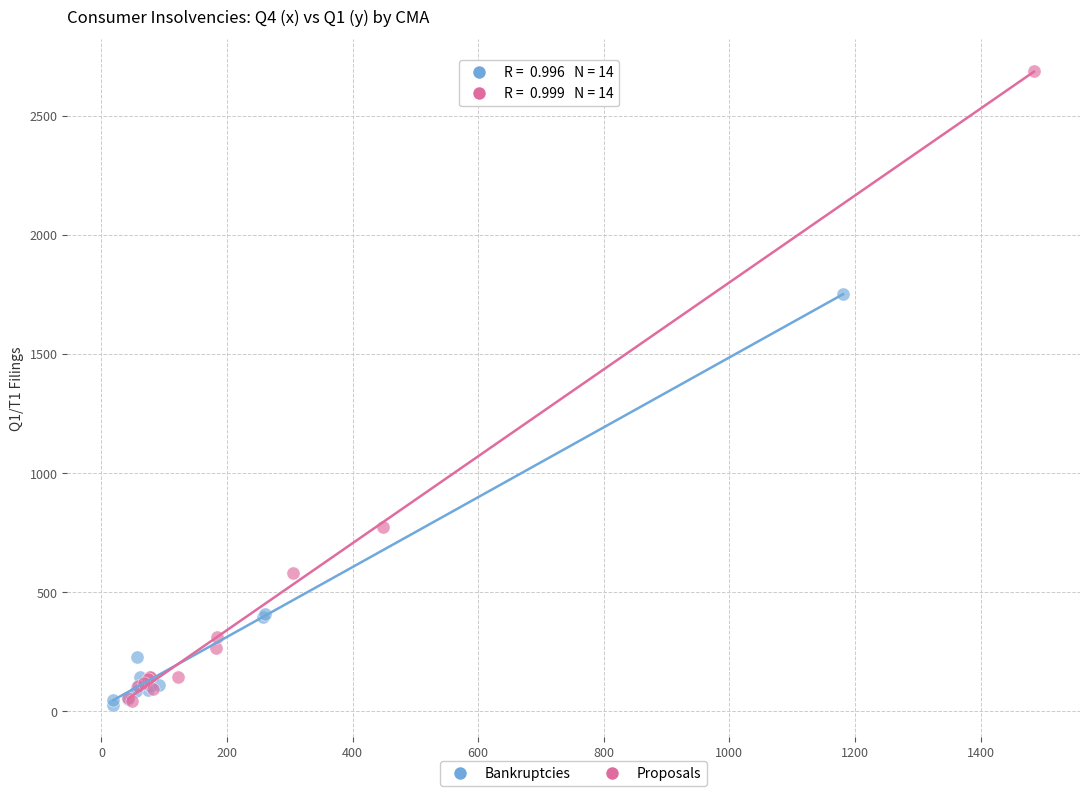

Which series contains the highest Y value?

Proposals